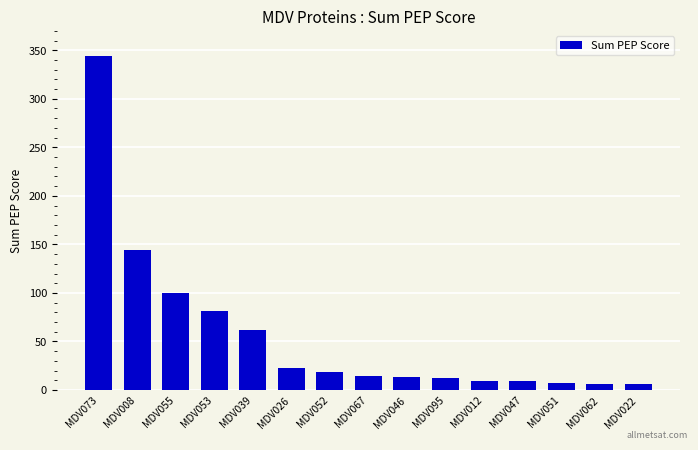

Which category has the highest value across all series?

MDV073